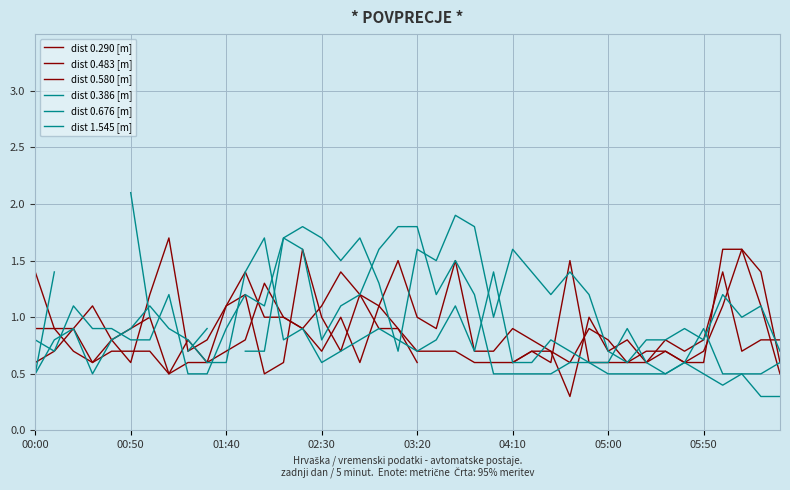

What is the value of the dist 0.290 [m] point at the 33rd from the left?

0.6